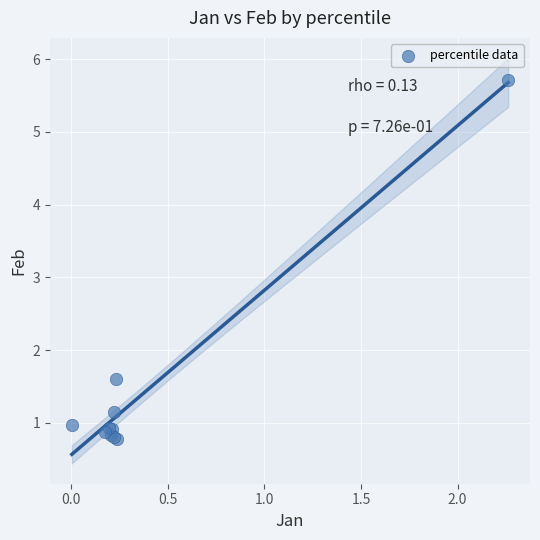

What Y value in the scatter plot is closest to 3?

1.6